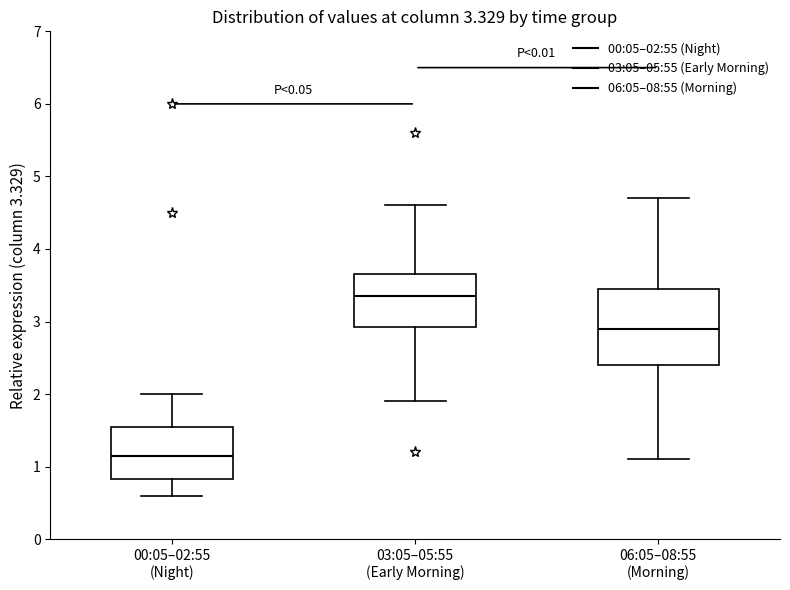

Which box's median line is the highest?

03:05–05:55 (Early Morning)